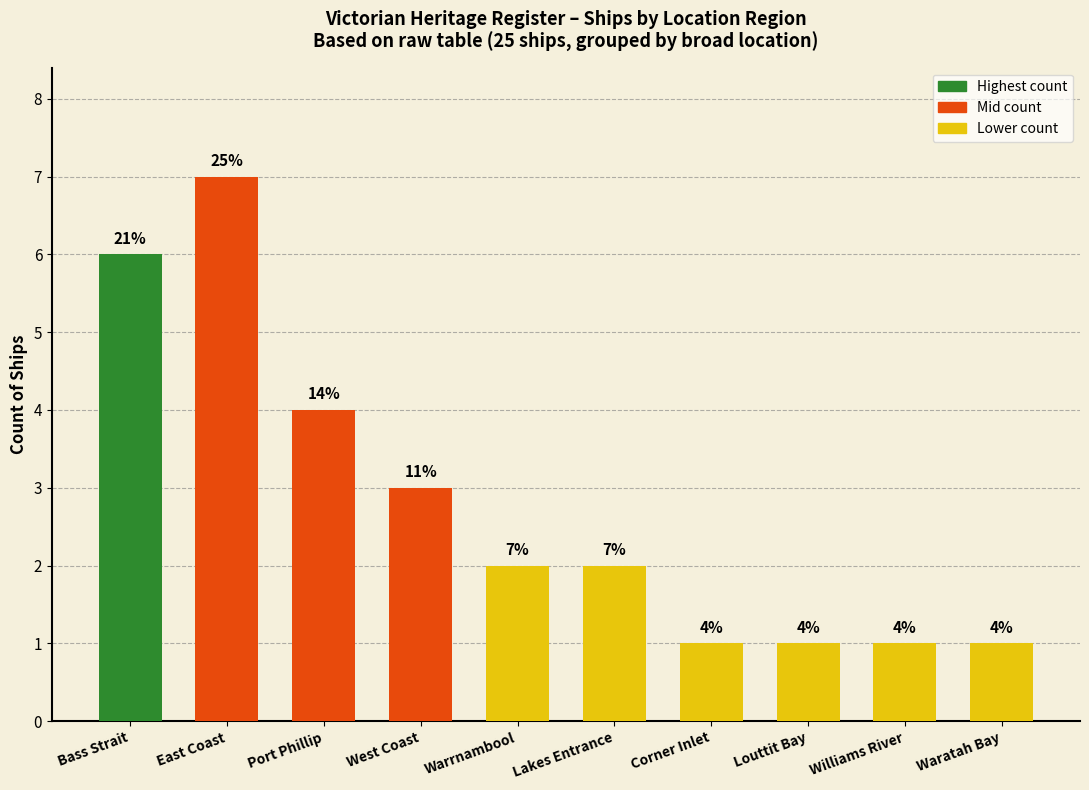

How many bars are there in total?

10